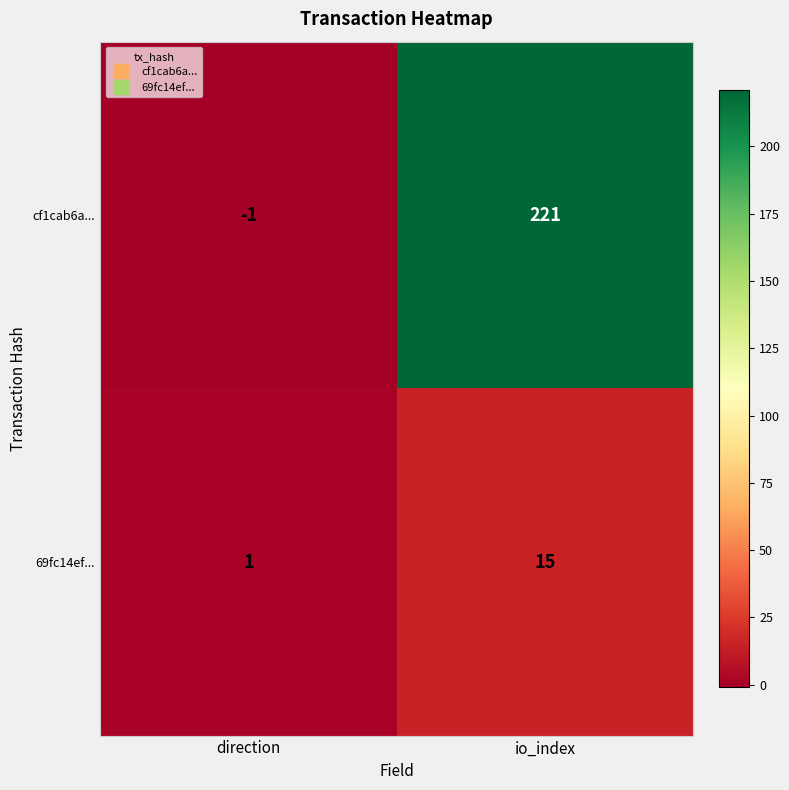

Rank the series by their average value, from highest to lowest.

cf1cab6a..., 69fc14ef...